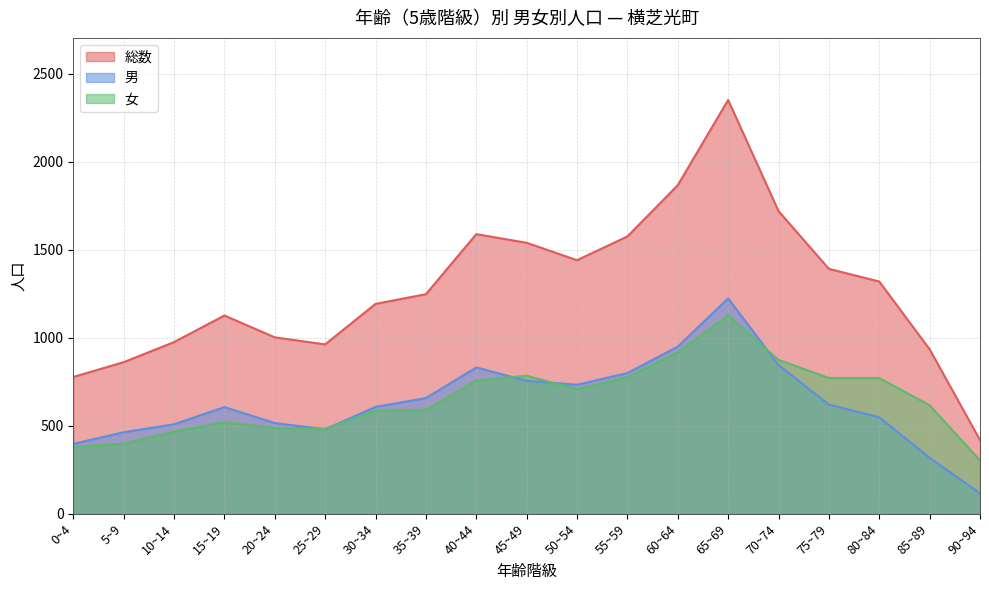

What is the difference between the maximum and minimum values in the 女 series?

824